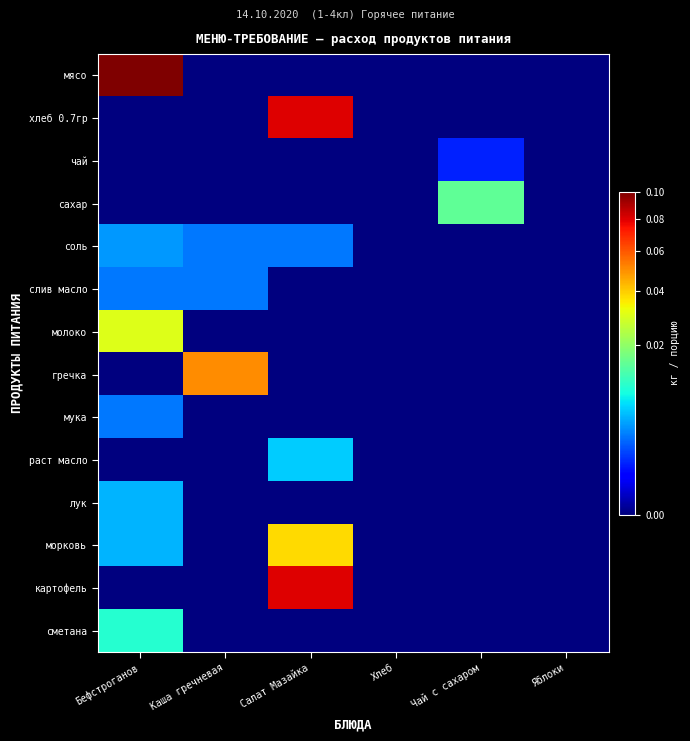

Which series has the widest spread of values?

мясо